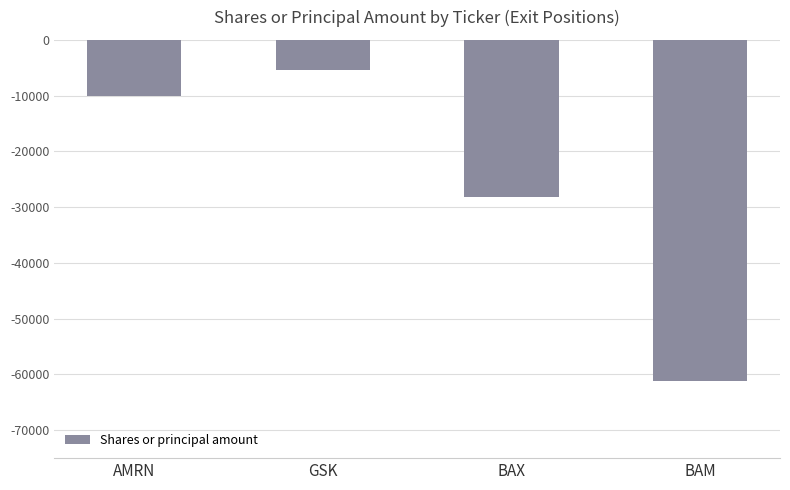

Reading right to left, what are all the values shown in this chart?

BAM=-61084	BAX=-28257	GSK=-5363	AMRN=-10000